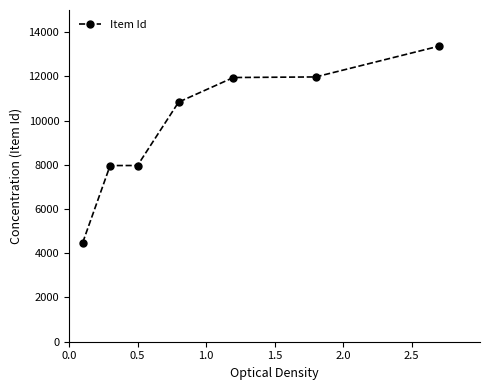

How many series are shown in this chart?

1